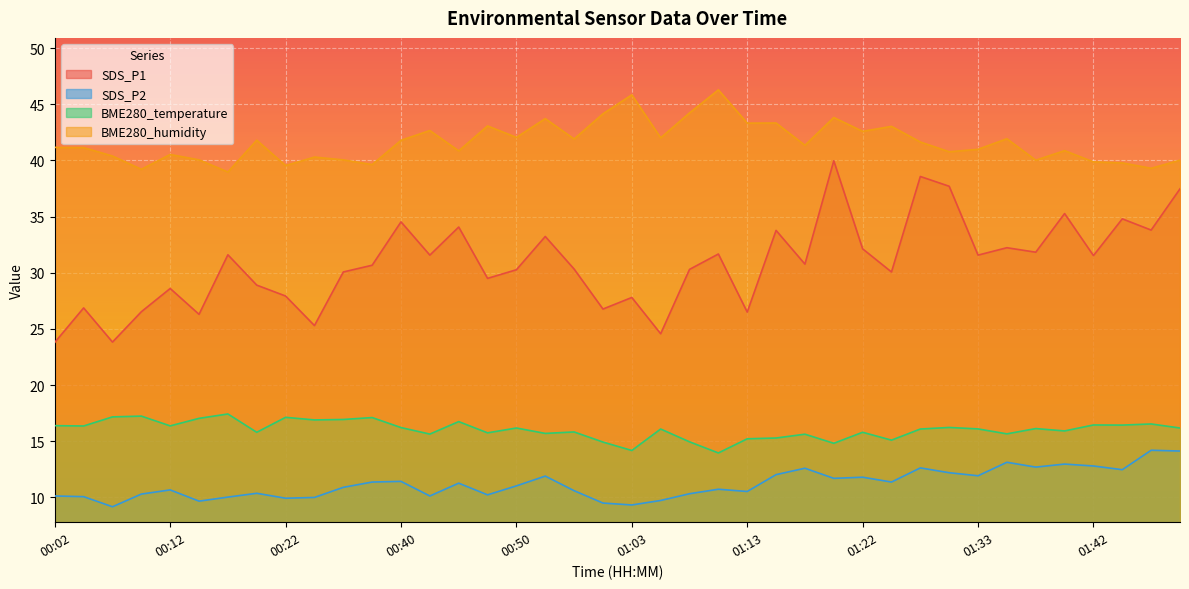

What is the greatest value displayed?

46.3